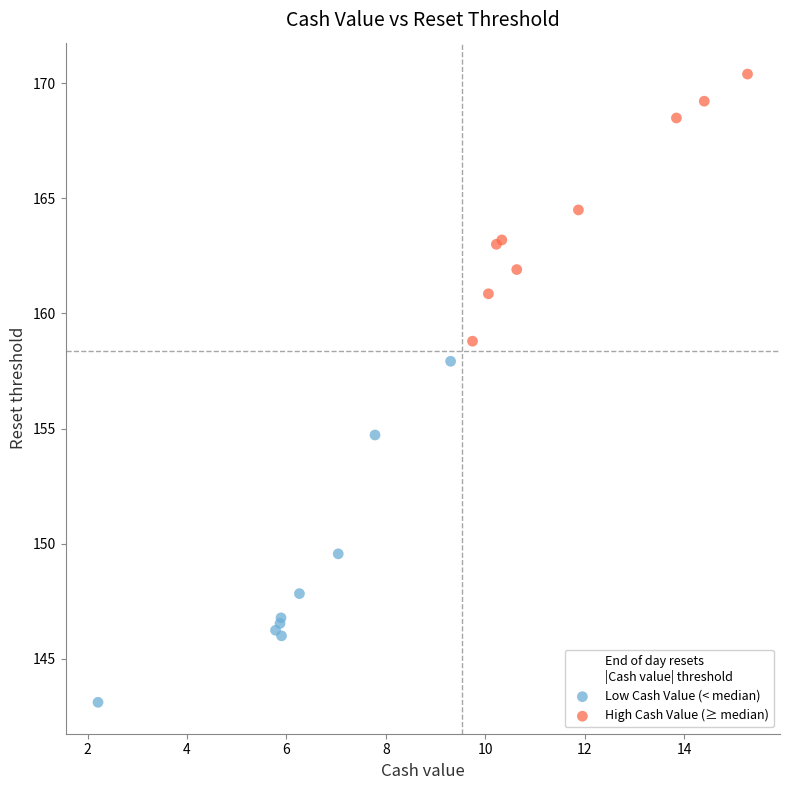

What are all the series names shown in the legend?

Low Cash Value (< median), High Cash Value (≥ median)